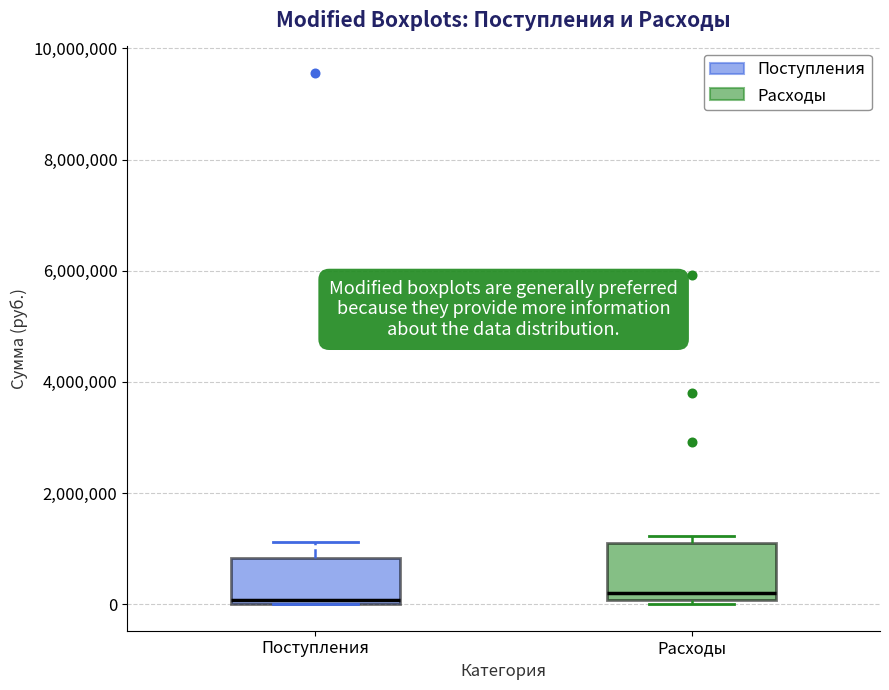

Which box is the tallest, from its lower edge to its upper edge?

Расходы